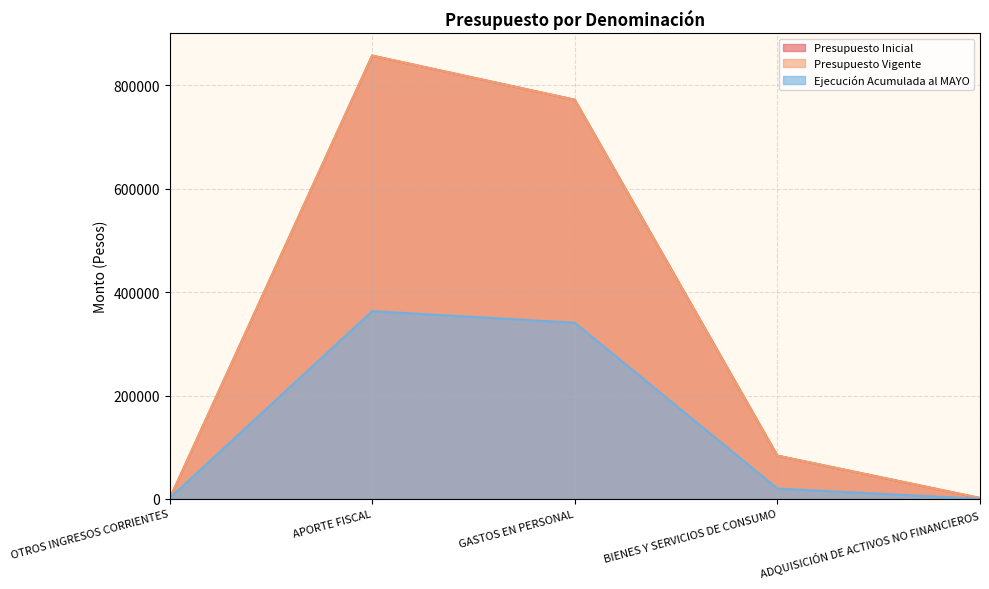

At how many categories does at least one series exceed 717562?

2